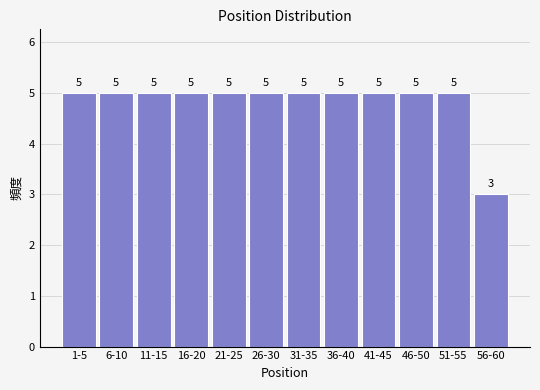

Reading left to right, what are all the values shown in this chart?

5	5	5	5	5	5	5	5	5	5	5	3